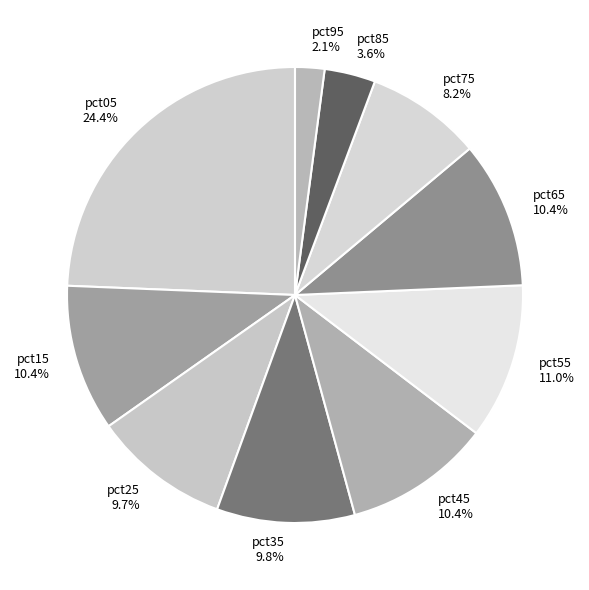

Does pct15 represent more than half of the total?

No